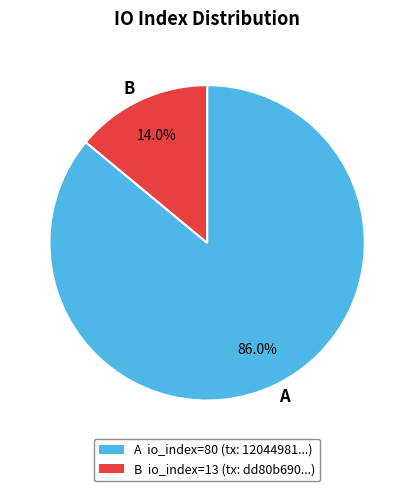

Do B and A together represent more than half of the pie?

Yes